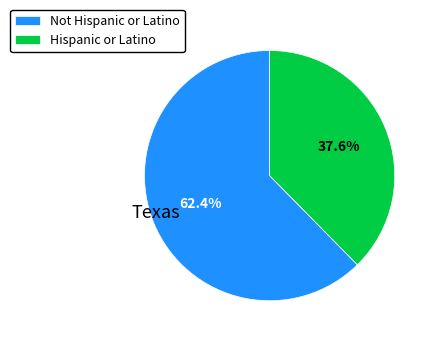

To the nearest percent, what is the difference between the largest and smallest slice percentages?

25%